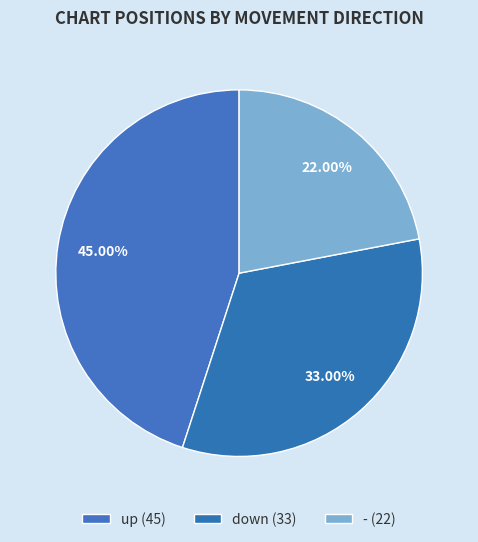

What portion of the pie excludes down?

67.0%